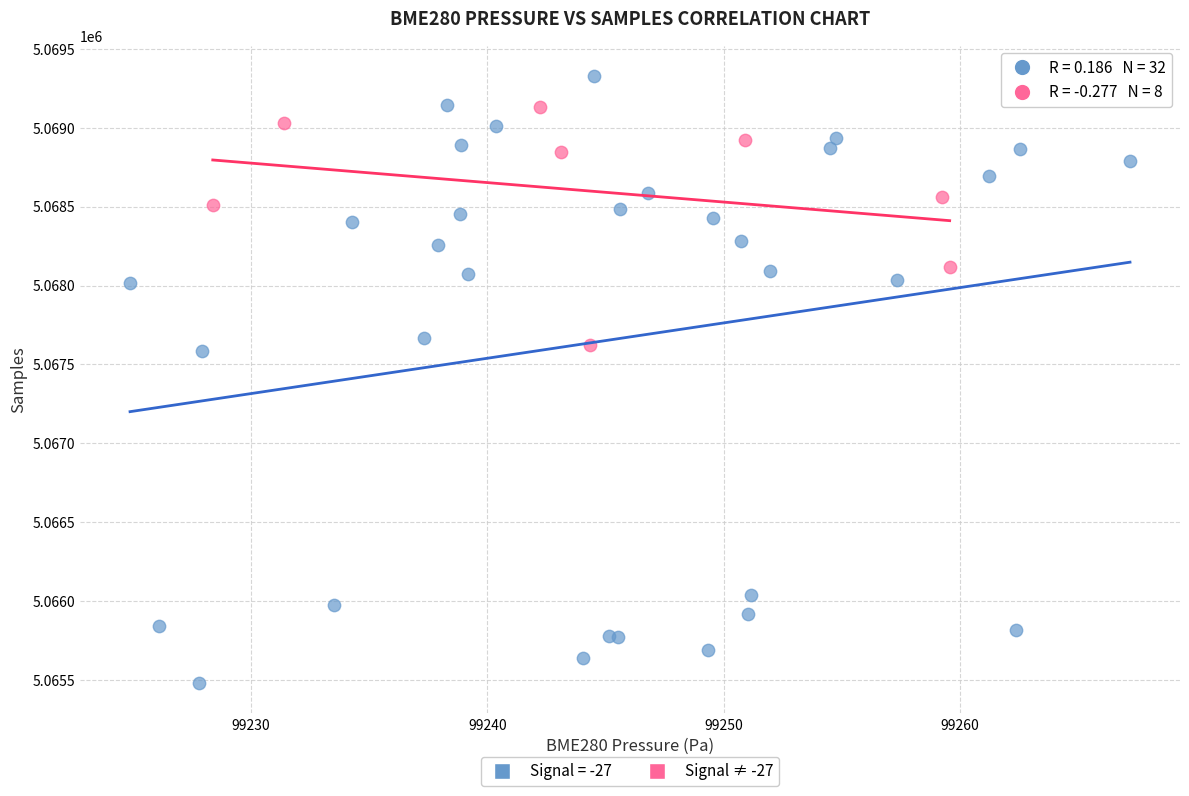

Which series reaches the minimum Y coordinate?

Signal = -27